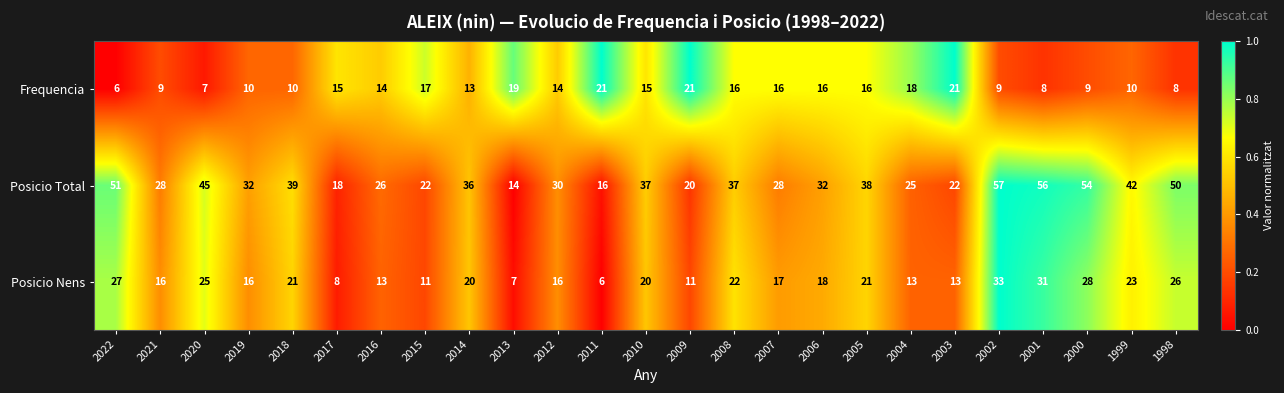

The Frequencia series shows 10 at 2018. True or false?

True